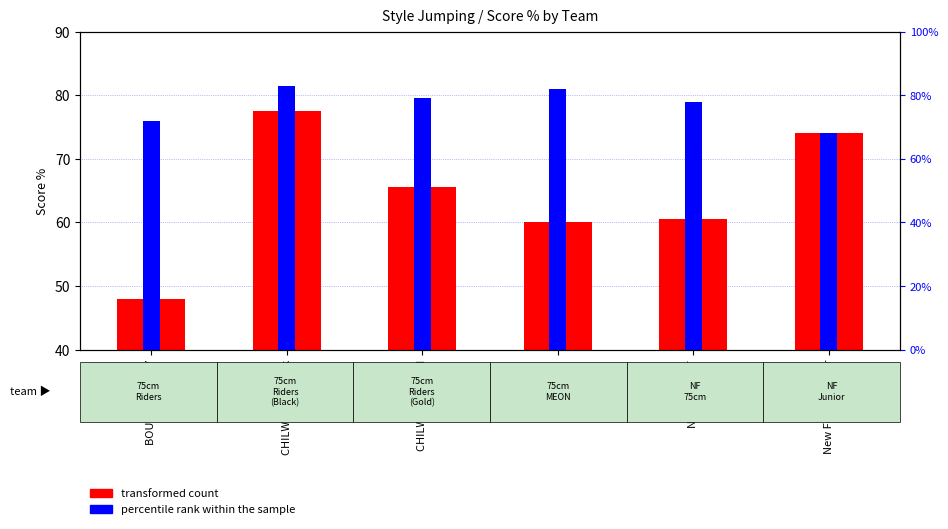

What is the sum of the values at BOURNE VALLEY and New Forest Junior?

122.0